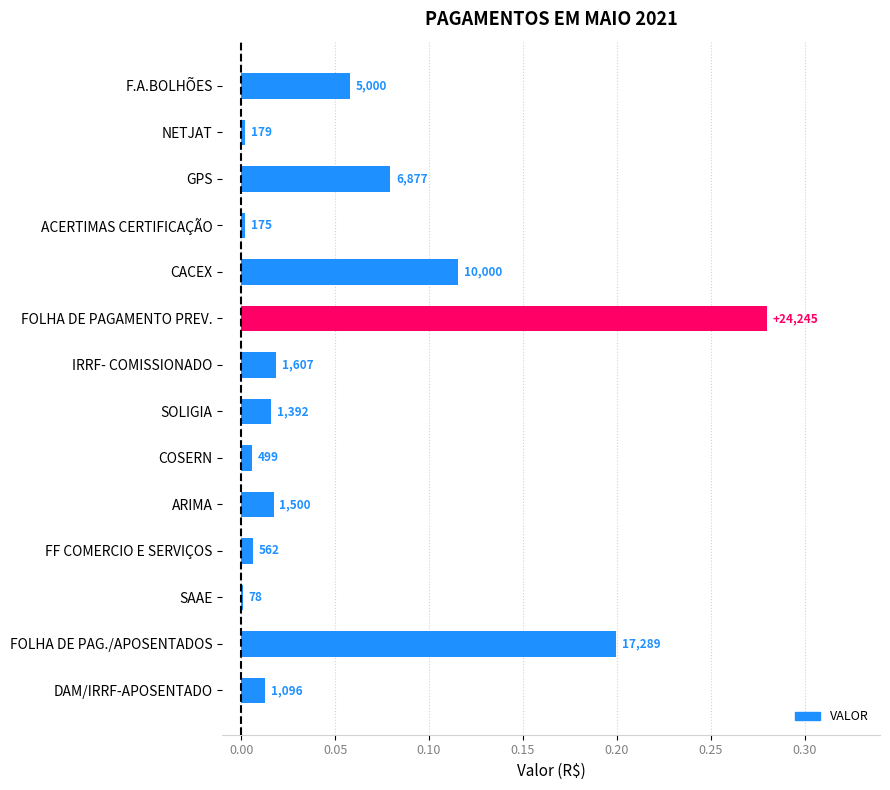

Does the chart contain stacked bars?

No